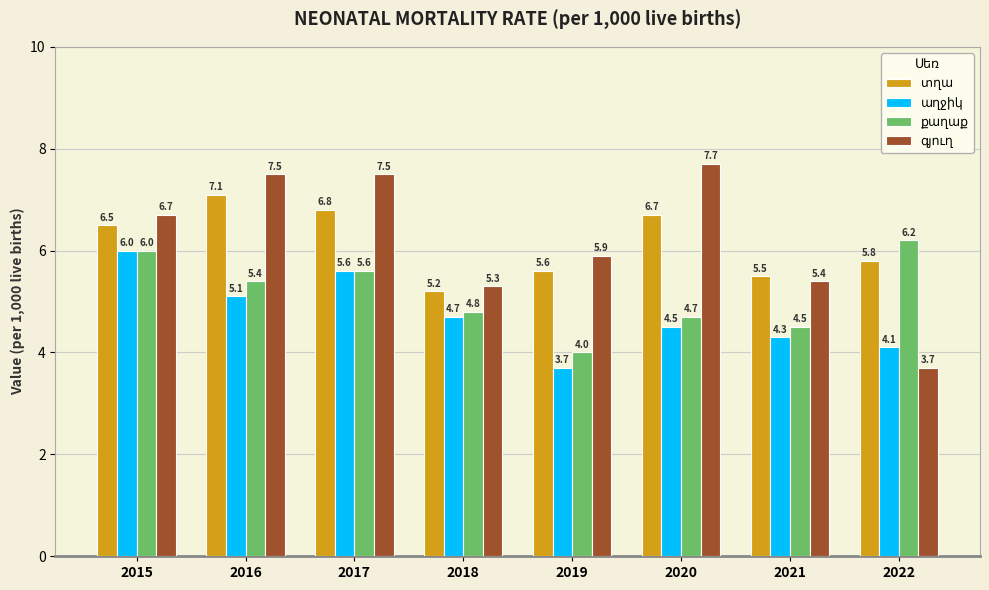

At how many categories does at least one series exceed 7?

3